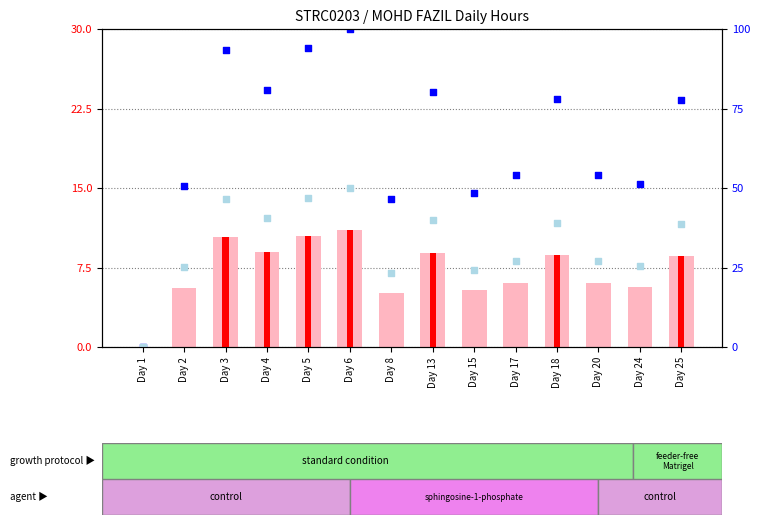

What are all the series names shown in the legend?

value, Detection Call = ABSENT, count, percentile rank within the sample, rank, Detection Call = ABSENT